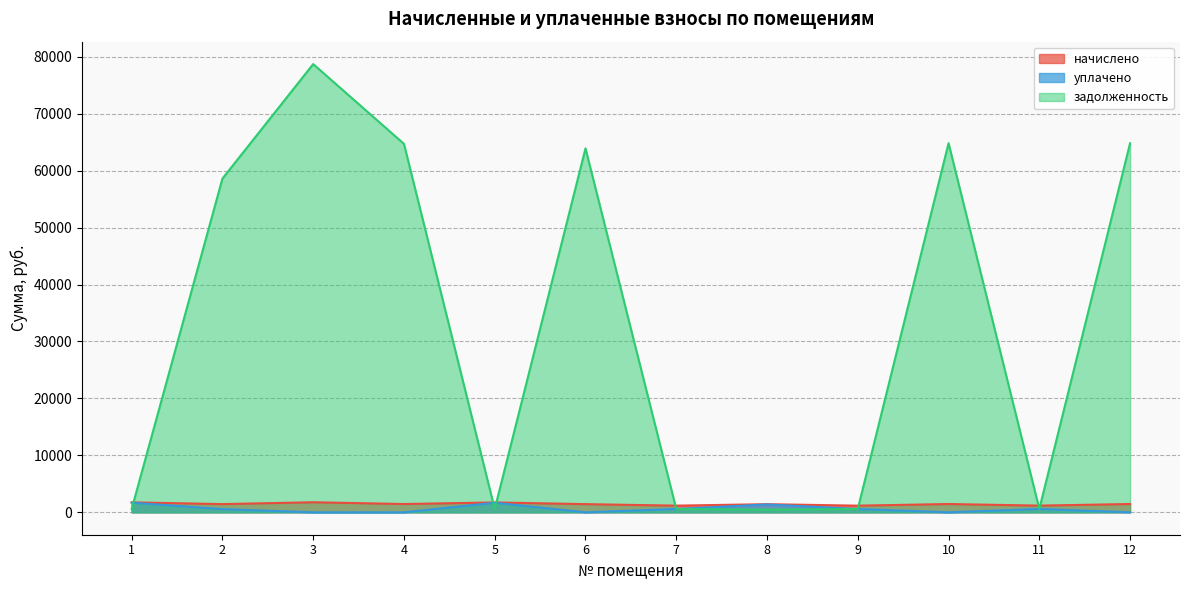

At 2, list the series in order from largest to smallest.

задолженность, начислено, уплачено